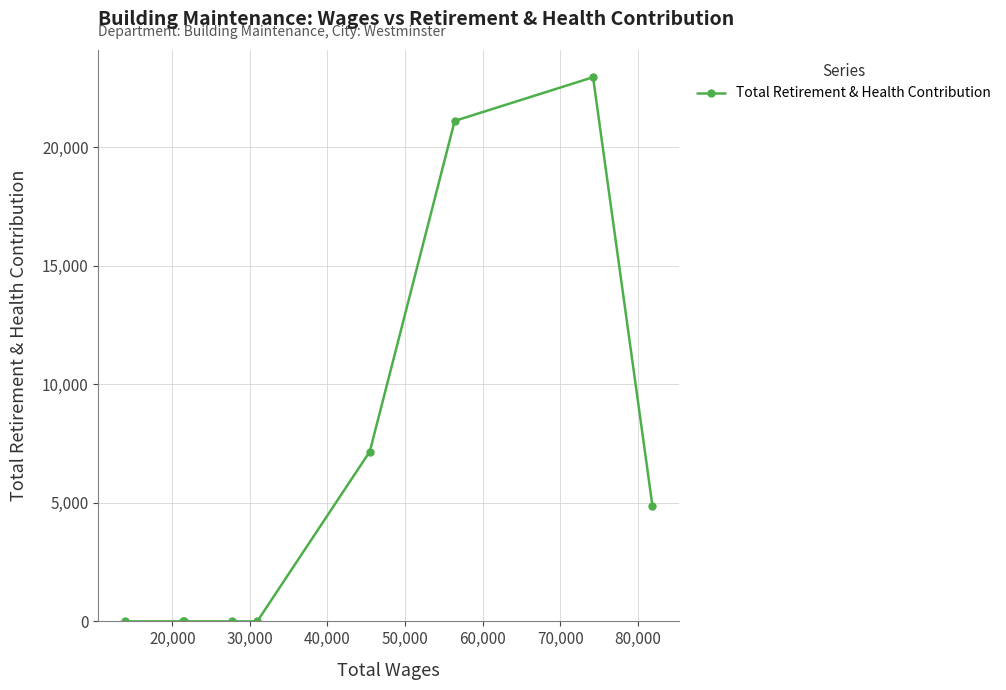

Reading left to right, transcribe all the data shown in this chart.

0	0	0	0	0	7168	21117	22961	4857